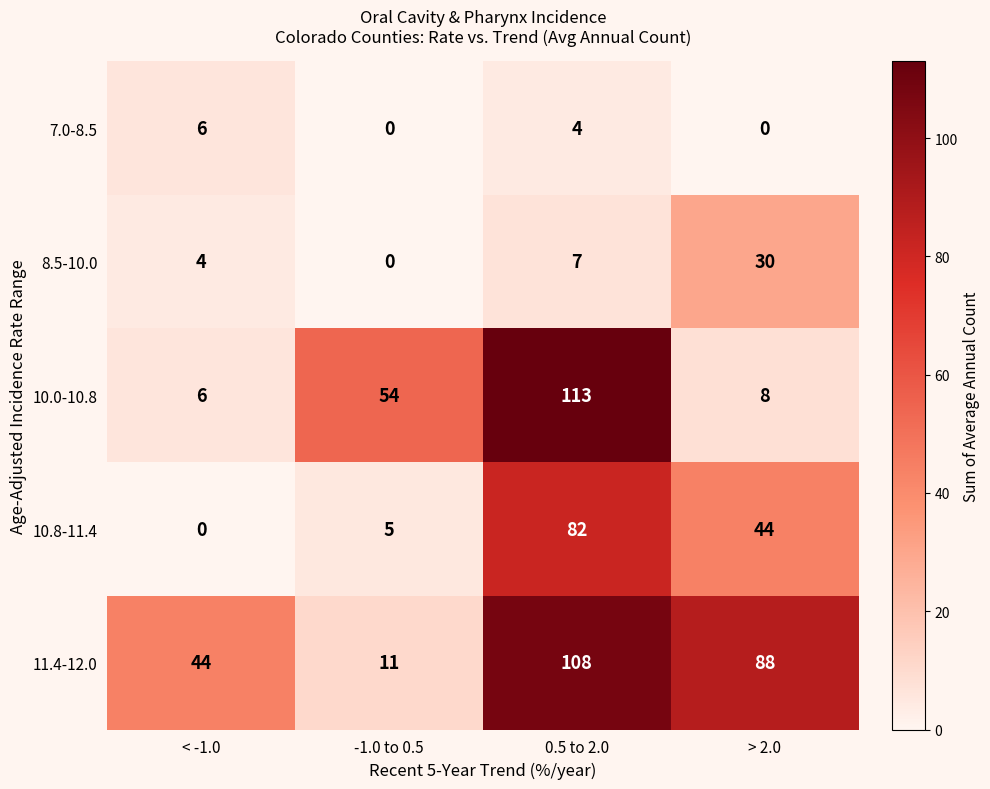

What is the maximum value for 8.5-10.0?

30